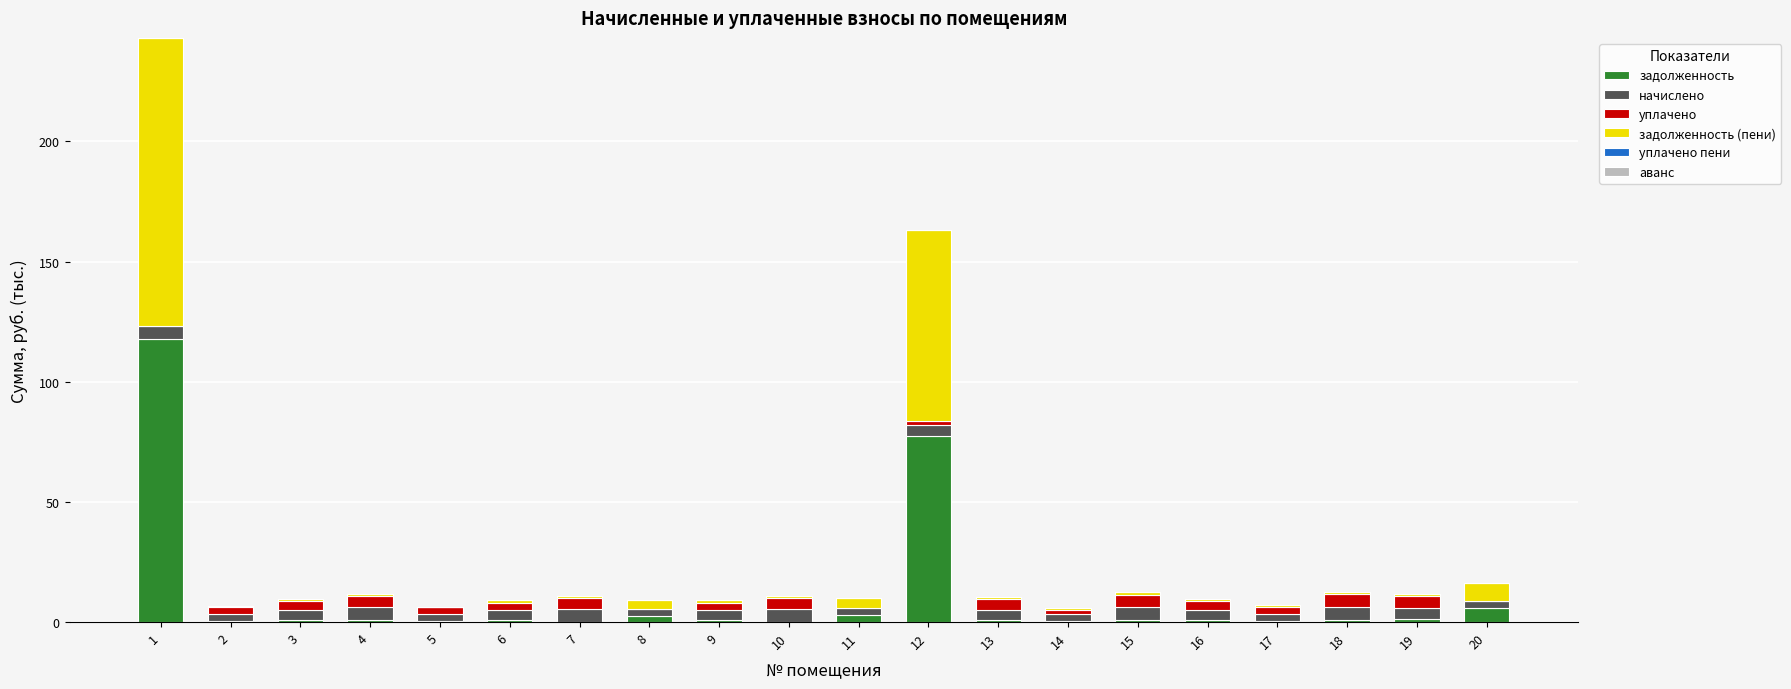

What is the maximum value for задолженность?

117.8